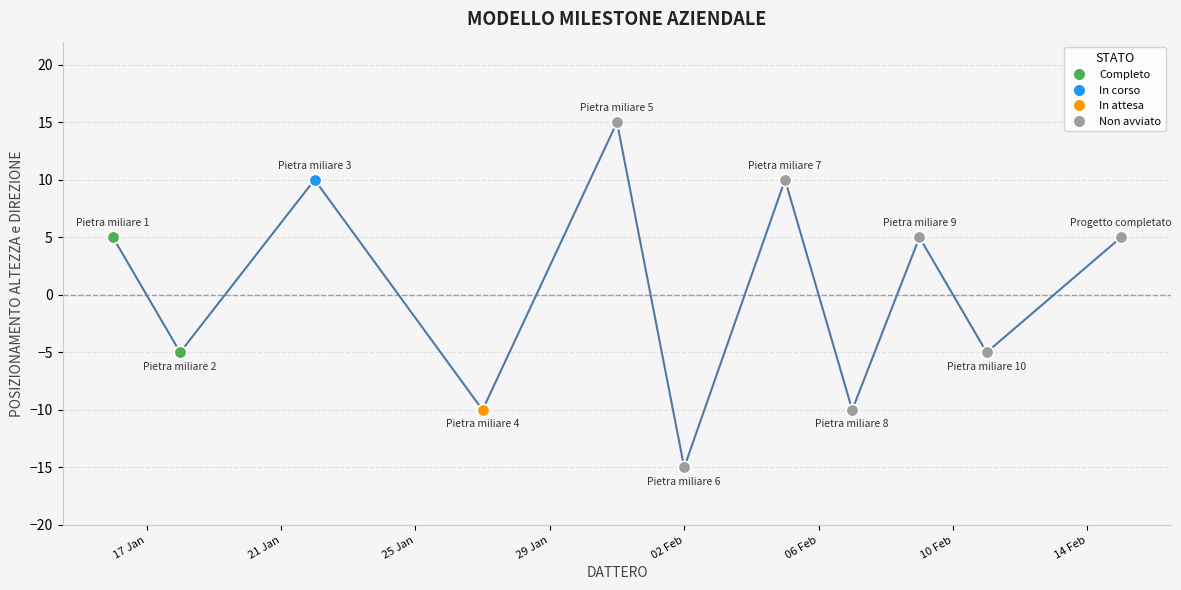

What is the difference between the maximum and minimum values?

30